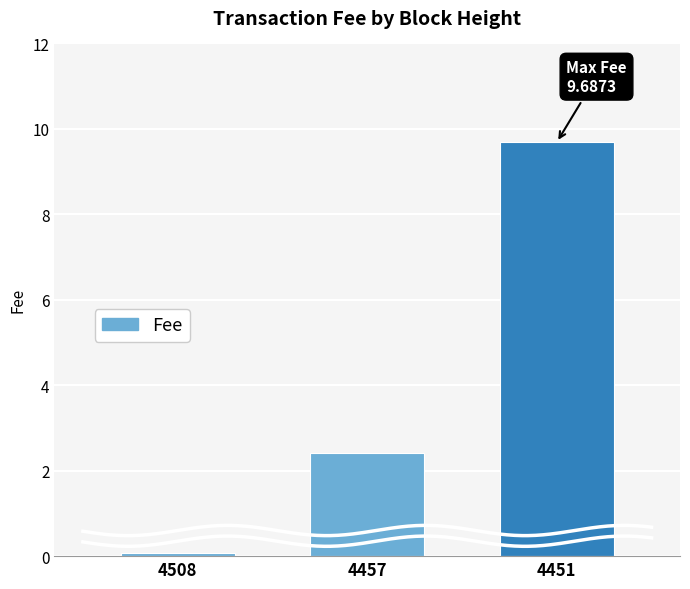

Reading left to right, transcribe all the data shown in this chart.

0.1	2.4	9.7